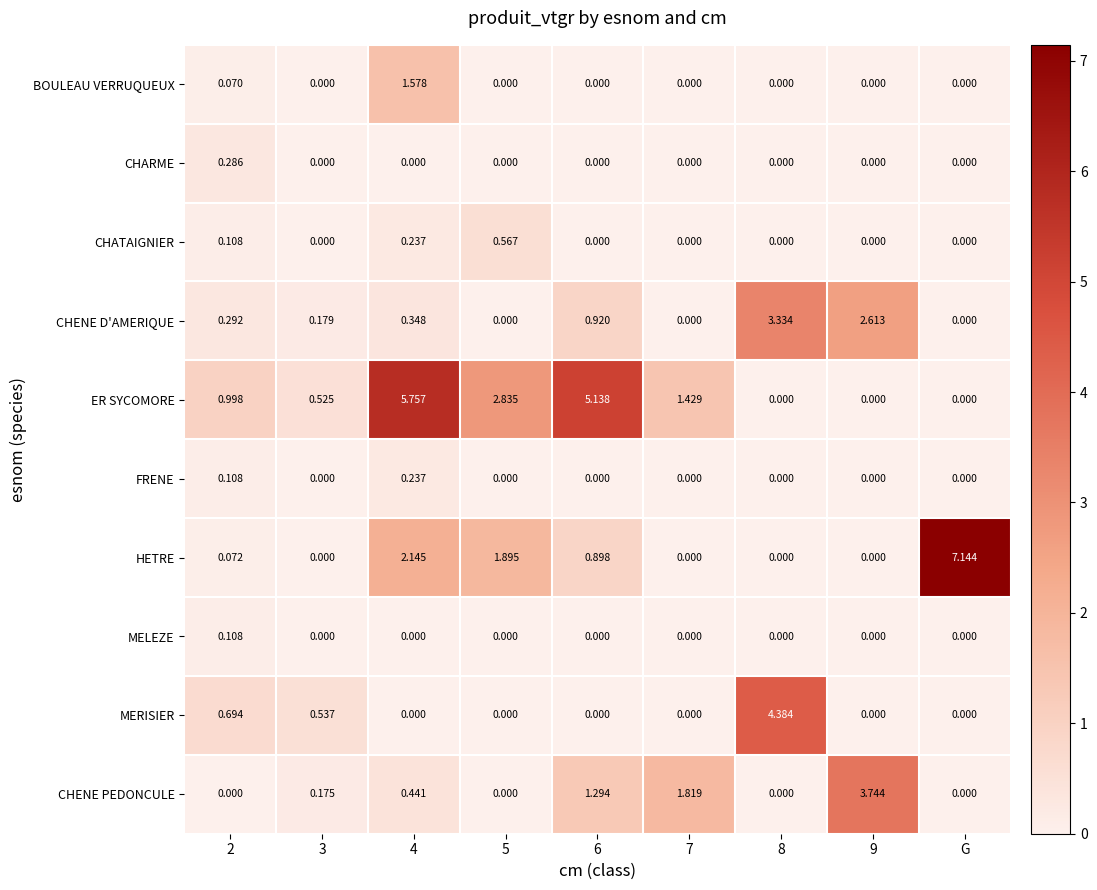

How many distinct data groups are displayed?

10